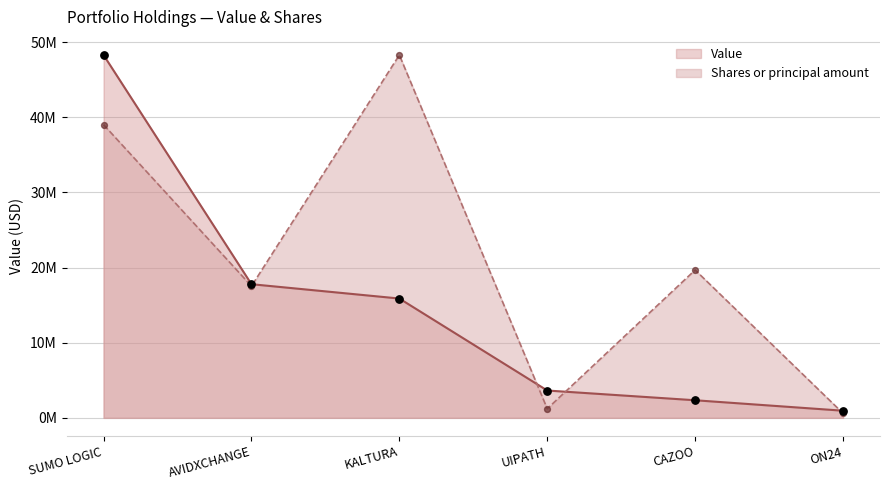

Is the value of Value at CAZOO greater than the value of Shares or principal amount at SUMO LOGIC?

No